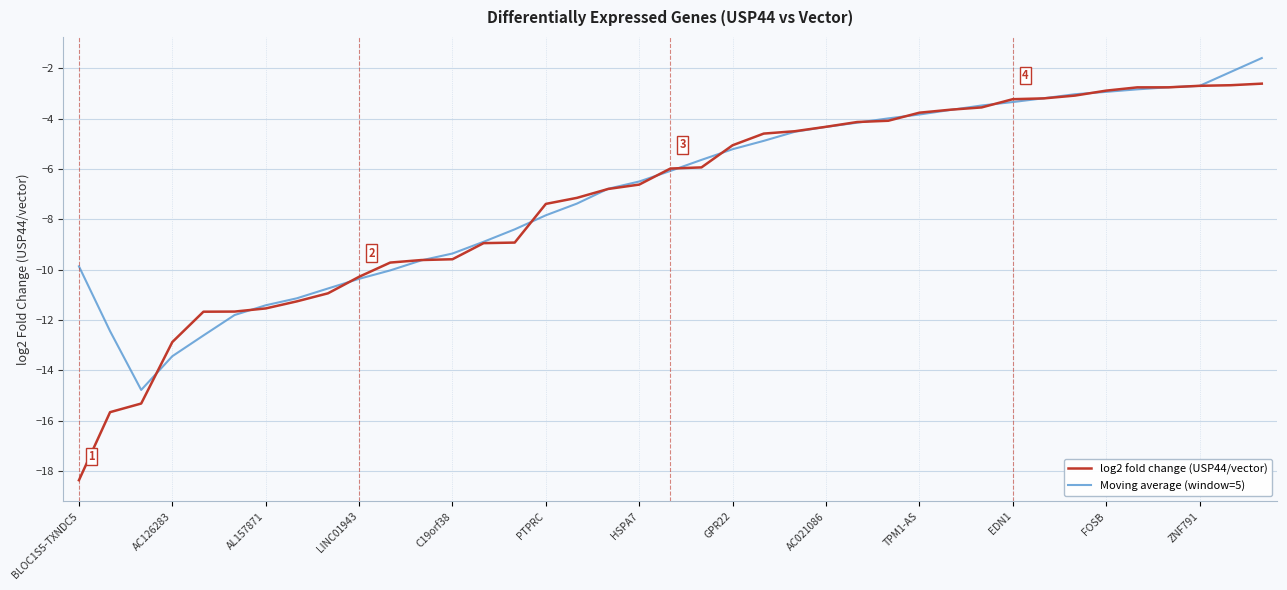

Which series has the largest range (max minus min)?

log2 fold change (USP44/vector)